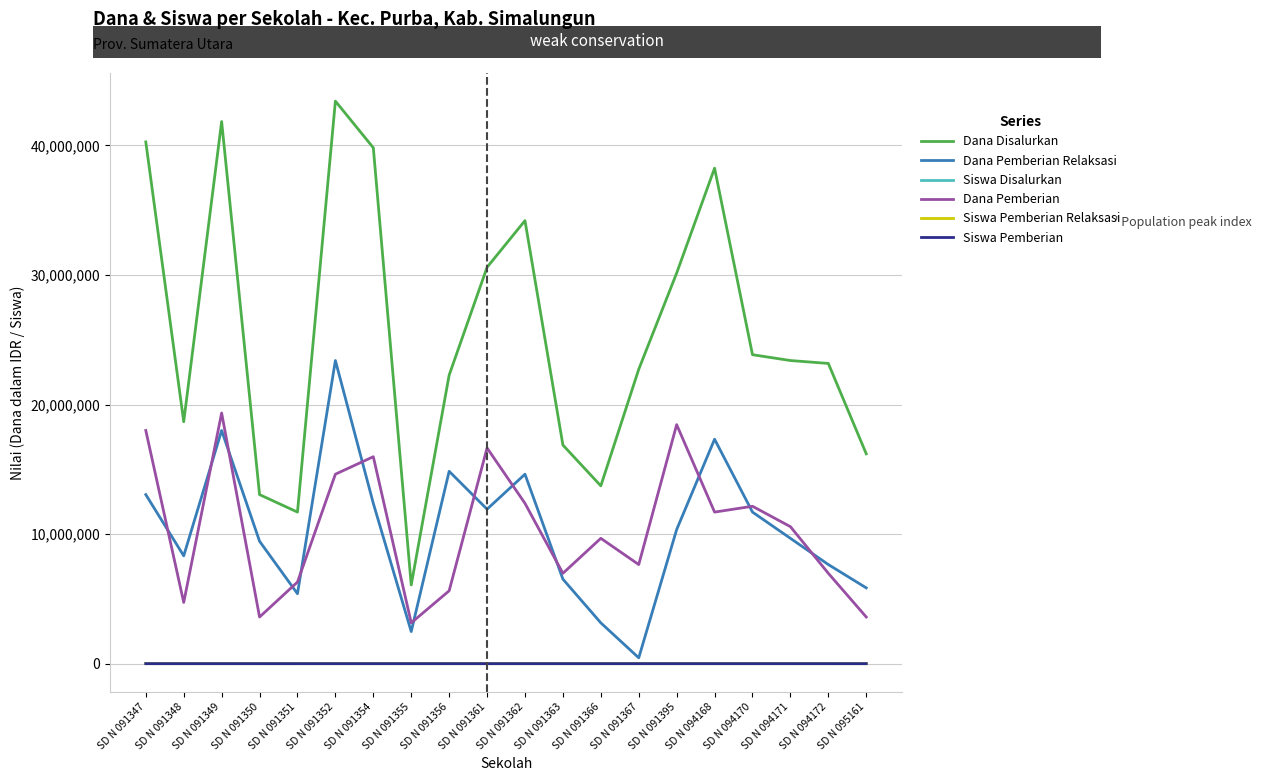

What is the average value of the Dana Pemberian Relaksasi series?

10327500